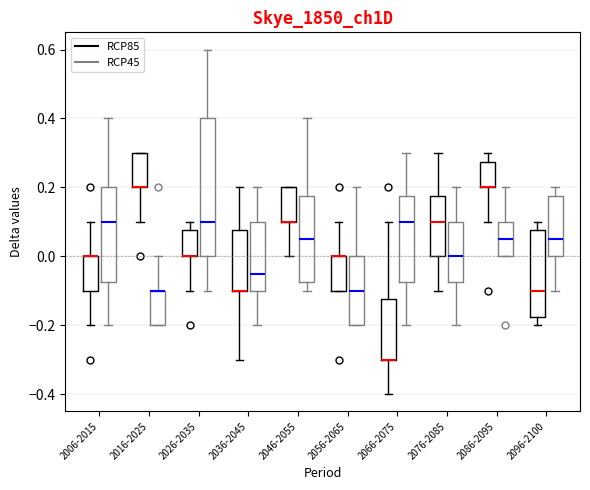

Reading left to right, read every box against the y-axis: the position of its median line, the range the box covers, and the ends of its whiskers. The values are not printed on the chart, so give them approximately, as read against the axis.

2006-2015 (RCP85): median 0.00 (drawn on the box's upper edge), box -0.10 to 0.00, whiskers -0.20 to 0.10
2006-2015 (RCP45): median 0.10, box -0.08 to 0.20, whiskers -0.20 to 0.40
2016-2025 (RCP85): median 0.20 (drawn on the box's lower edge), box 0.20 to 0.30, whiskers 0.10 to 0.30
2016-2025 (RCP45): median -0.10 (drawn on the box's upper edge), box -0.20 to -0.10, whiskers -0.20 to 0.00
2026-2035 (RCP85): median 0.00 (drawn on the box's lower edge), box 0.00 to 0.08, whiskers -0.10 to 0.10
2026-2035 (RCP45): median 0.10, box 0.00 to 0.40, whiskers -0.10 to 0.60
2036-2045 (RCP85): median -0.10 (drawn on the box's lower edge), box -0.10 to 0.08, whiskers -0.30 to 0.20
2036-2045 (RCP45): median -0.04, box -0.10 to 0.10, whiskers -0.20 to 0.20
2046-2055 (RCP85): median 0.10 (drawn on the box's lower edge), box 0.10 to 0.20, whiskers 0.00 to 0.20
2046-2055 (RCP45): median 0.06, box -0.08 to 0.18, whiskers -0.10 to 0.40
2056-2065 (RCP85): median 0.00 (drawn on the box's upper edge), box -0.10 to 0.00, whiskers -0.10 to 0.10
2056-2065 (RCP45): median -0.10, box -0.20 to 0.00, whiskers -0.20 to 0.20
2066-2075 (RCP85): median -0.30 (drawn on the box's lower edge), box -0.30 to -0.12, whiskers -0.40 to 0.10
2066-2075 (RCP45): median 0.10, box -0.08 to 0.18, whiskers -0.20 to 0.30
2076-2085 (RCP85): median 0.10, box 0.00 to 0.18, whiskers -0.10 to 0.30
2076-2085 (RCP45): median 0.00, box -0.08 to 0.10, whiskers -0.20 to 0.20
2086-2095 (RCP85): median 0.20 (drawn on the box's lower edge), box 0.20 to 0.28, whiskers 0.10 to 0.30
2086-2095 (RCP45): median 0.06, box 0.00 to 0.10, whiskers 0.00 to 0.20
2096-2100 (RCP85): median -0.10, box -0.18 to 0.08, whiskers -0.20 to 0.10
2096-2100 (RCP45): median 0.06, box 0.00 to 0.18, whiskers -0.10 to 0.20